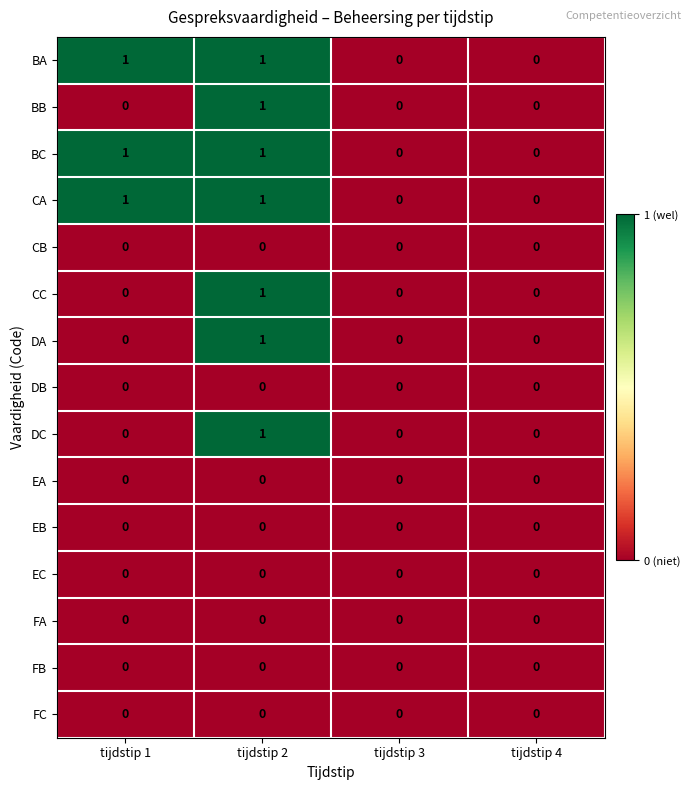

The BA series shows 2 at tijdstip 1. True or false?

False